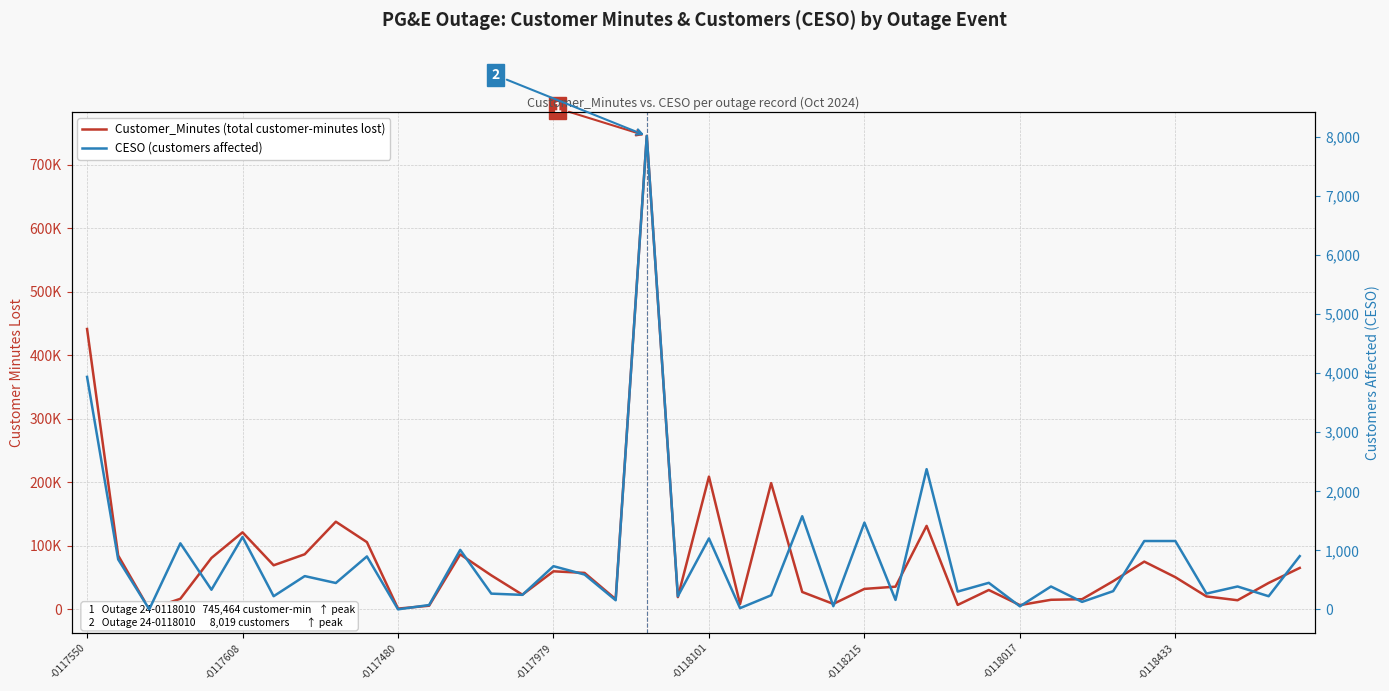

List the series in order of their peak value, lowest first.

CESO (customers affected), Customer_Minutes (total customer-minutes lost)